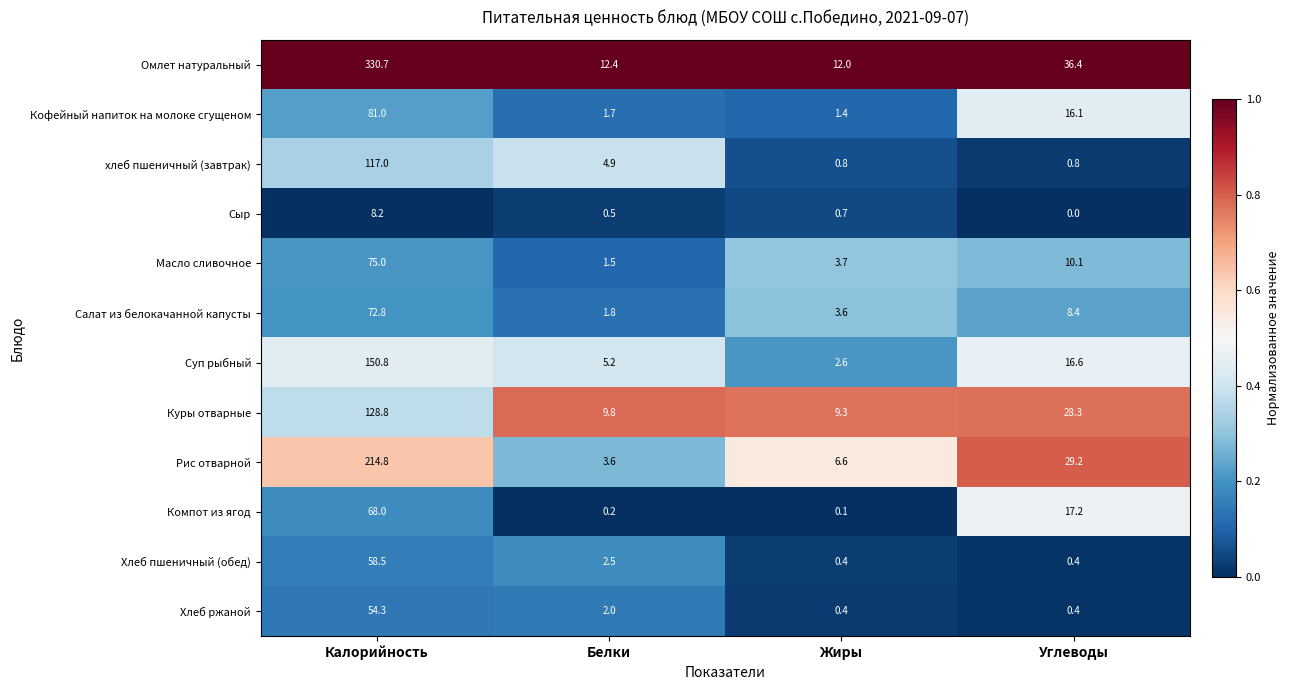

What is the difference between the second highest and minimum values in the Куры отварные series?

19.0